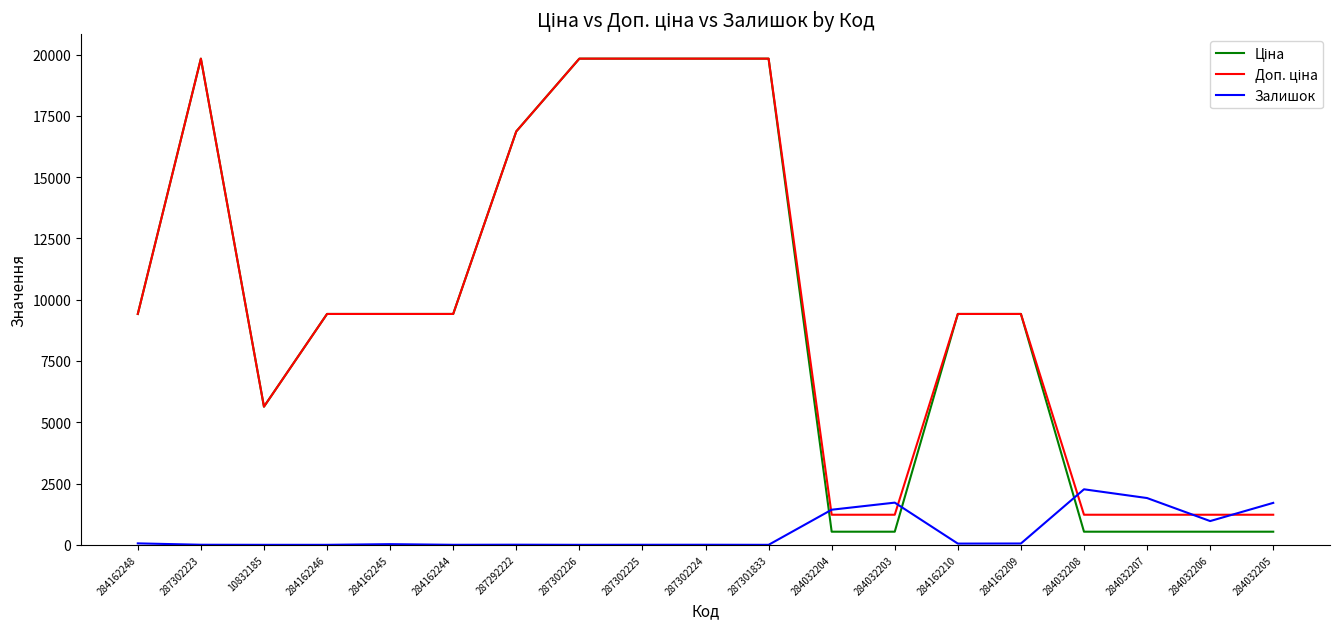

What is the greatest value displayed?

19831.1